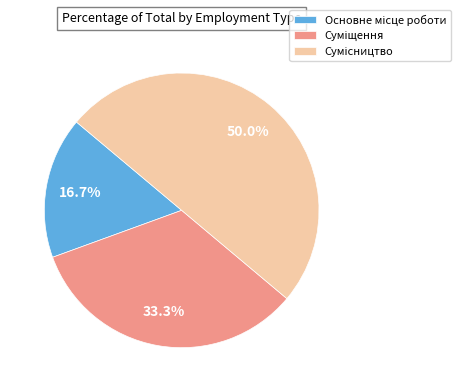

How many segments does this pie chart have?

3